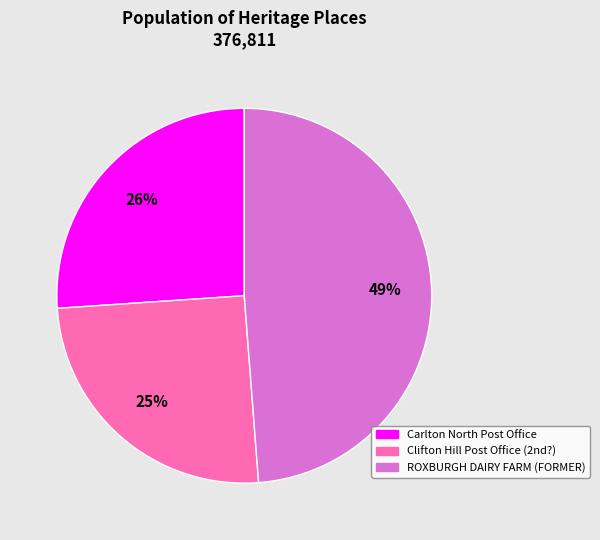

What is the smallest slice in the pie chart?

Clifton Hill Post Office (2nd?)